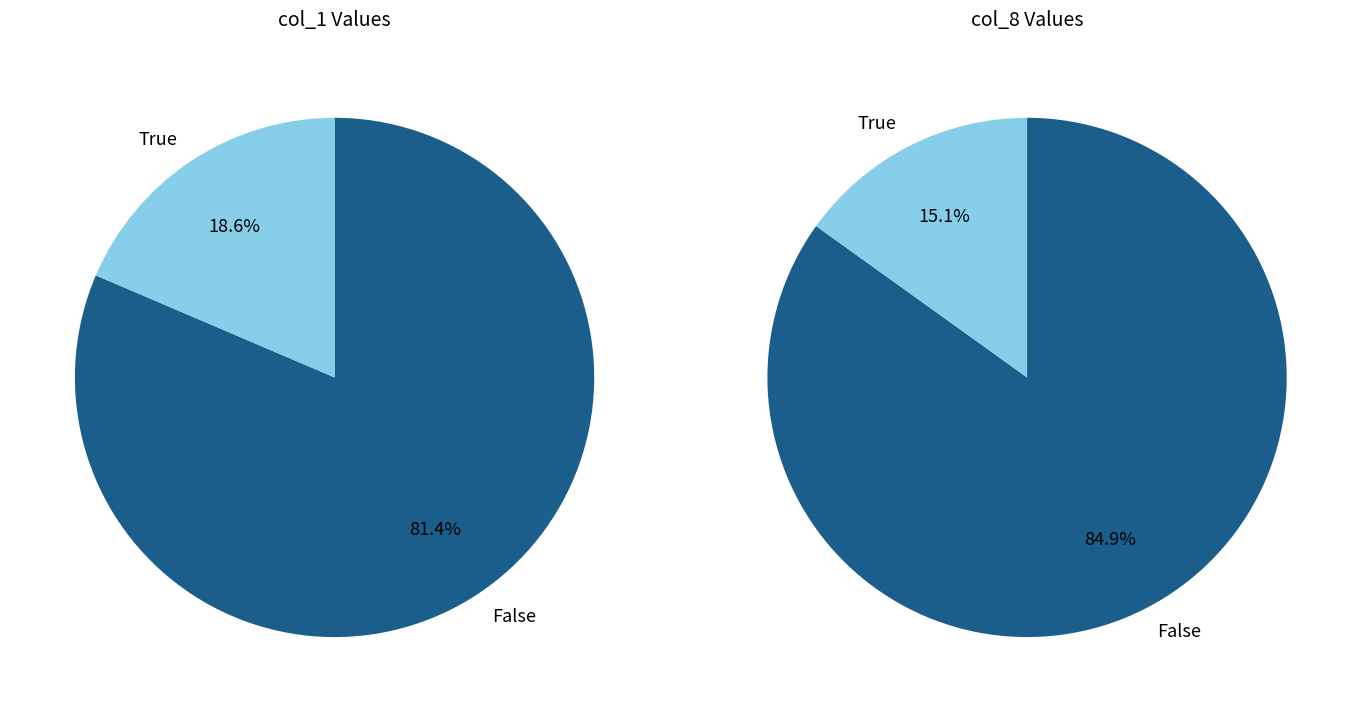

Is 4 the majority of the pie?

No